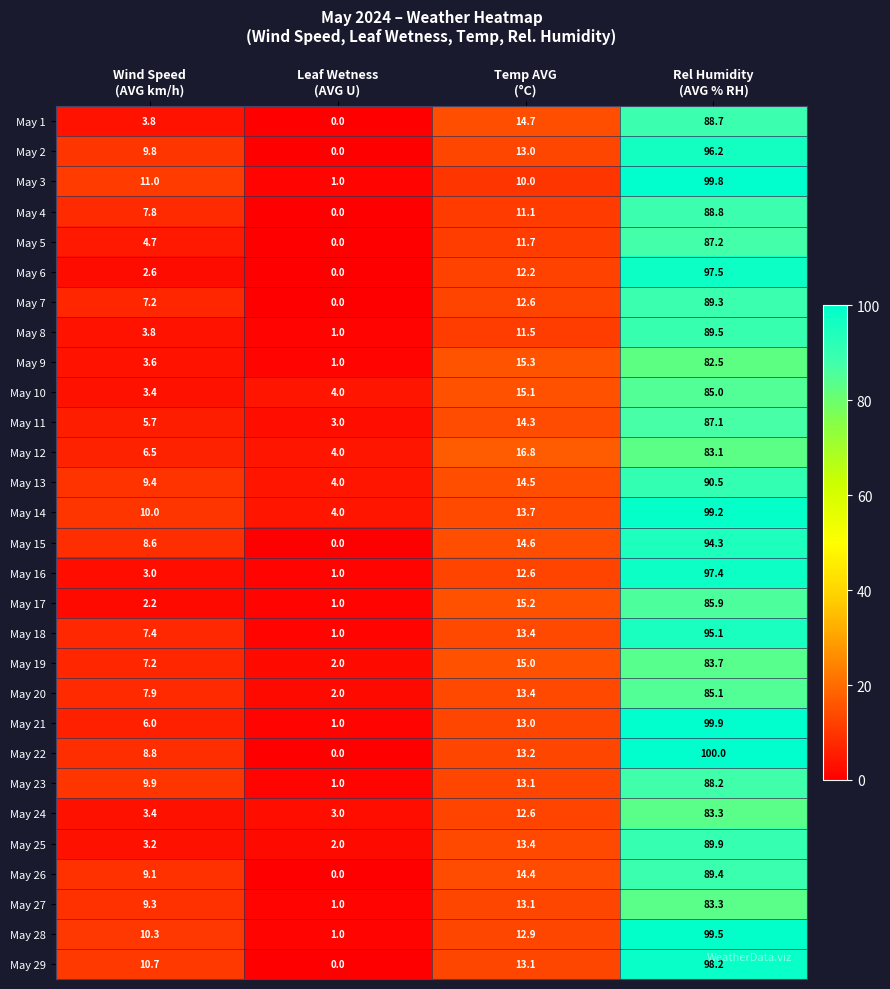

Which series has the widest spread of values?

May 22